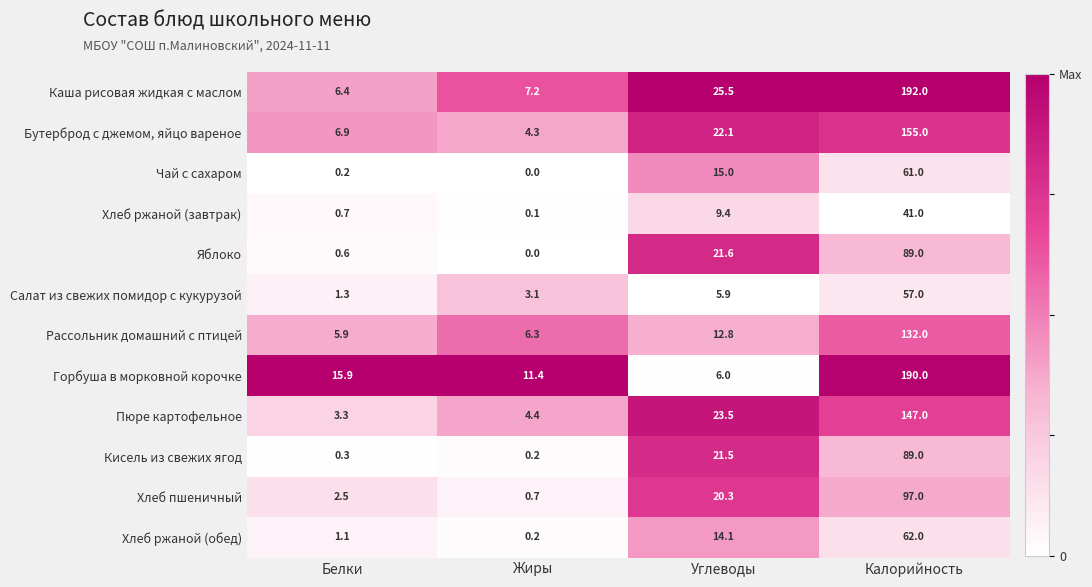

Which series has the widest spread of values?

Каша рисовая жидкая с маслом